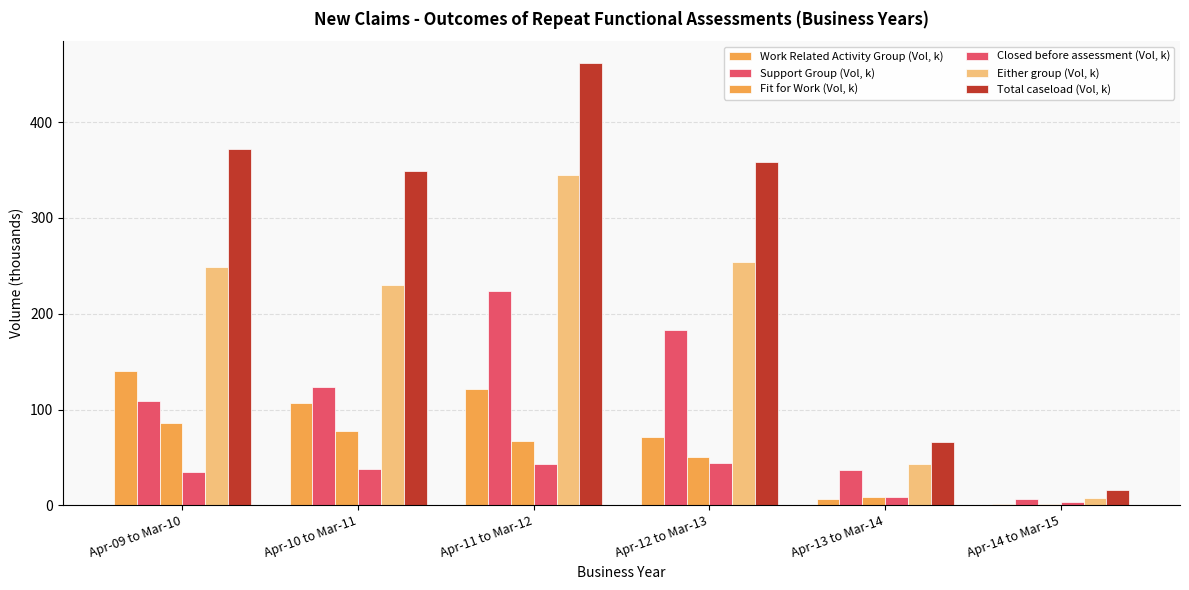

Are the bars grouped side by side (vs. stacked)?

Yes